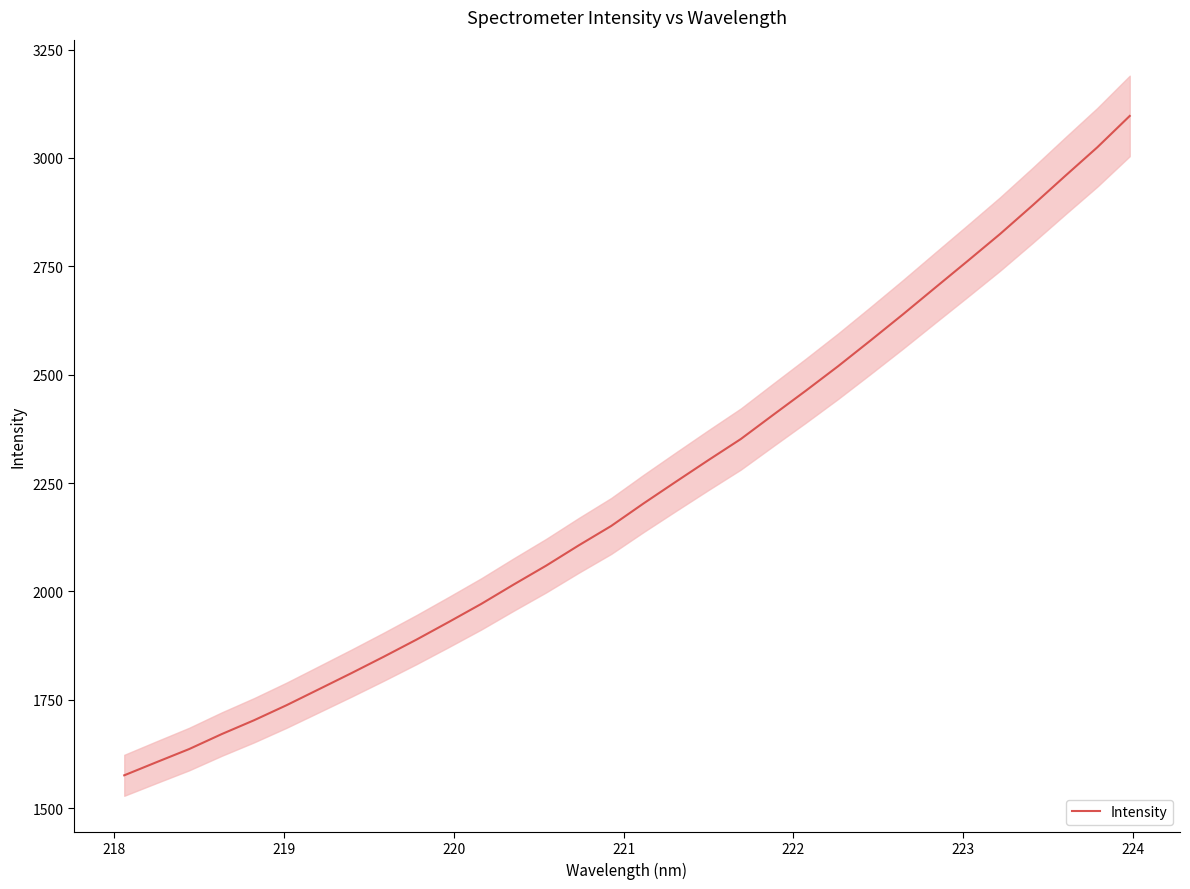

The value at 29 is 935.8. True or false?

False